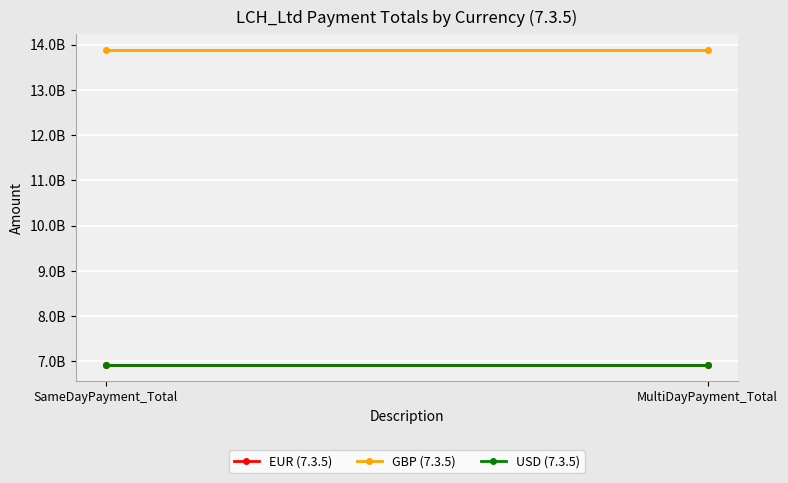

Reading left to right, extract all data points from this chart.

EUR (7.3.5): SameDayPayment_Total=6919695397.6	MultiDayPayment_Total=6919695397.6
GBP (7.3.5): SameDayPayment_Total=13886102702.3	MultiDayPayment_Total=13886102702.3
USD (7.3.5): SameDayPayment_Total=6907282608.1	MultiDayPayment_Total=6907282608.1